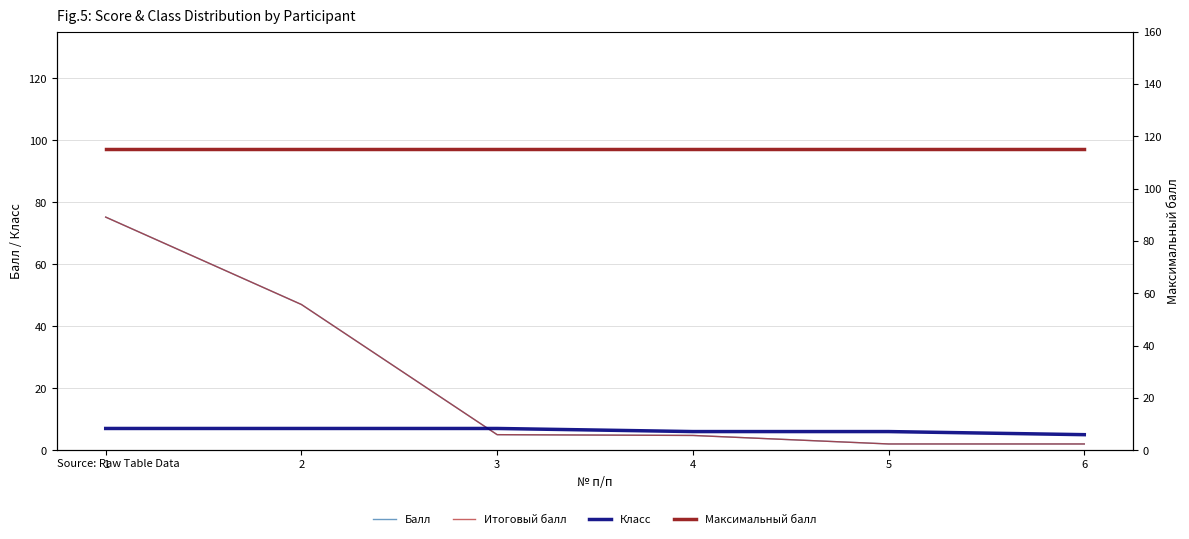

What is the value of the Балл point at the 5th from the left?

2.0